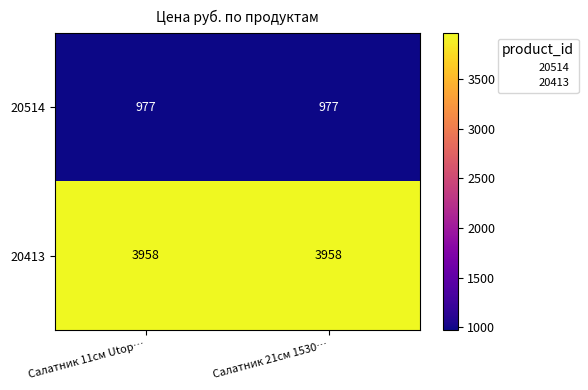

Reading right to left, what are all the values shown in this chart?

20514: Салатник 21см 1530…=977	Салатник 11см Utop…=977
20413: Салатник 21см 1530…=3958	Салатник 11см Utop…=3958